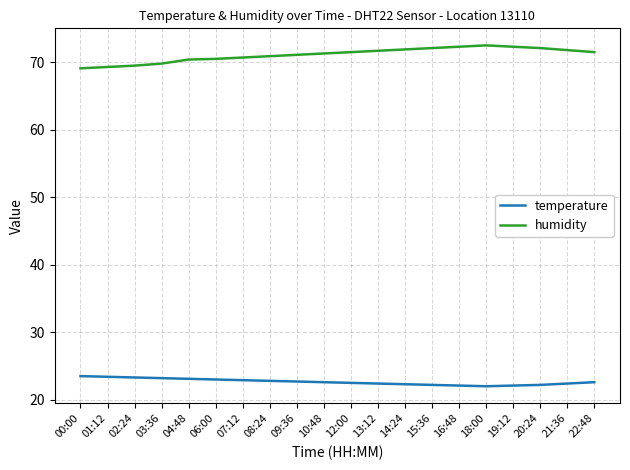

Rank the series by their average value, from highest to lowest.

humidity, temperature